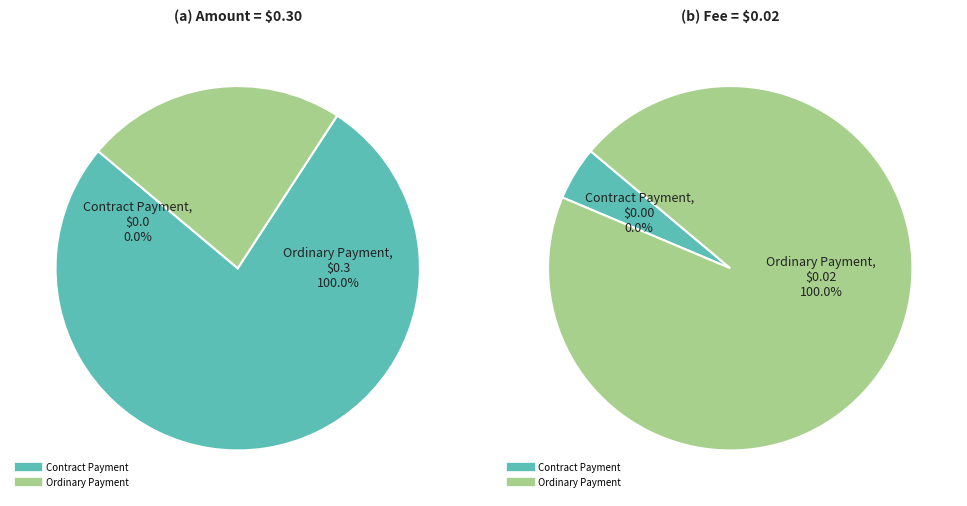

Which category accounts for the majority?

Ordinary Payment